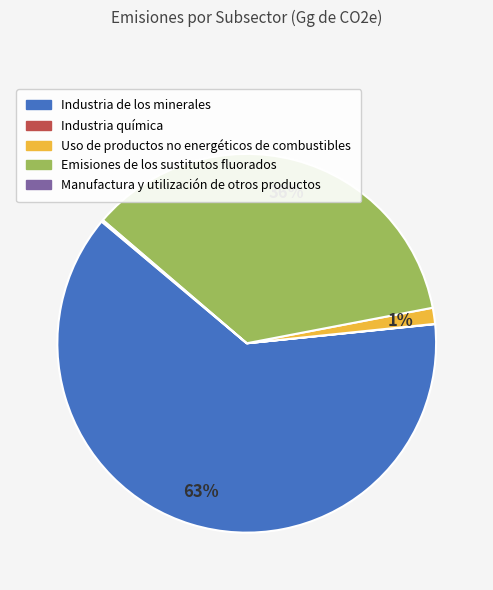

True or false: Emisiones de los sustitutos fluorados accounts for 49% of the total.

False